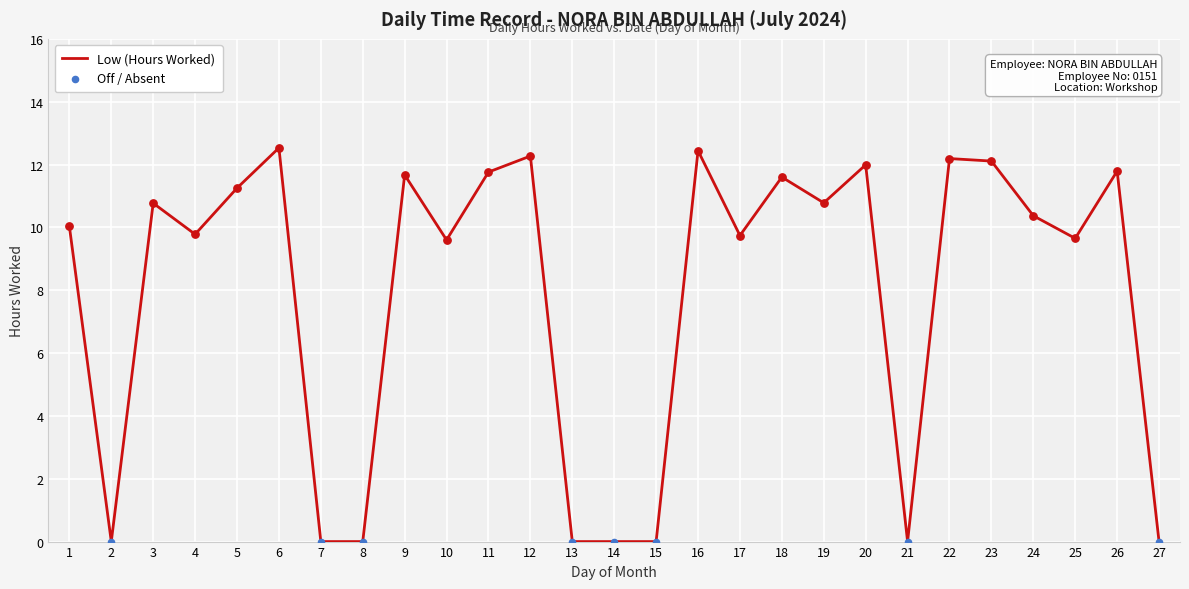

Between 18 and 8, which is larger?

18